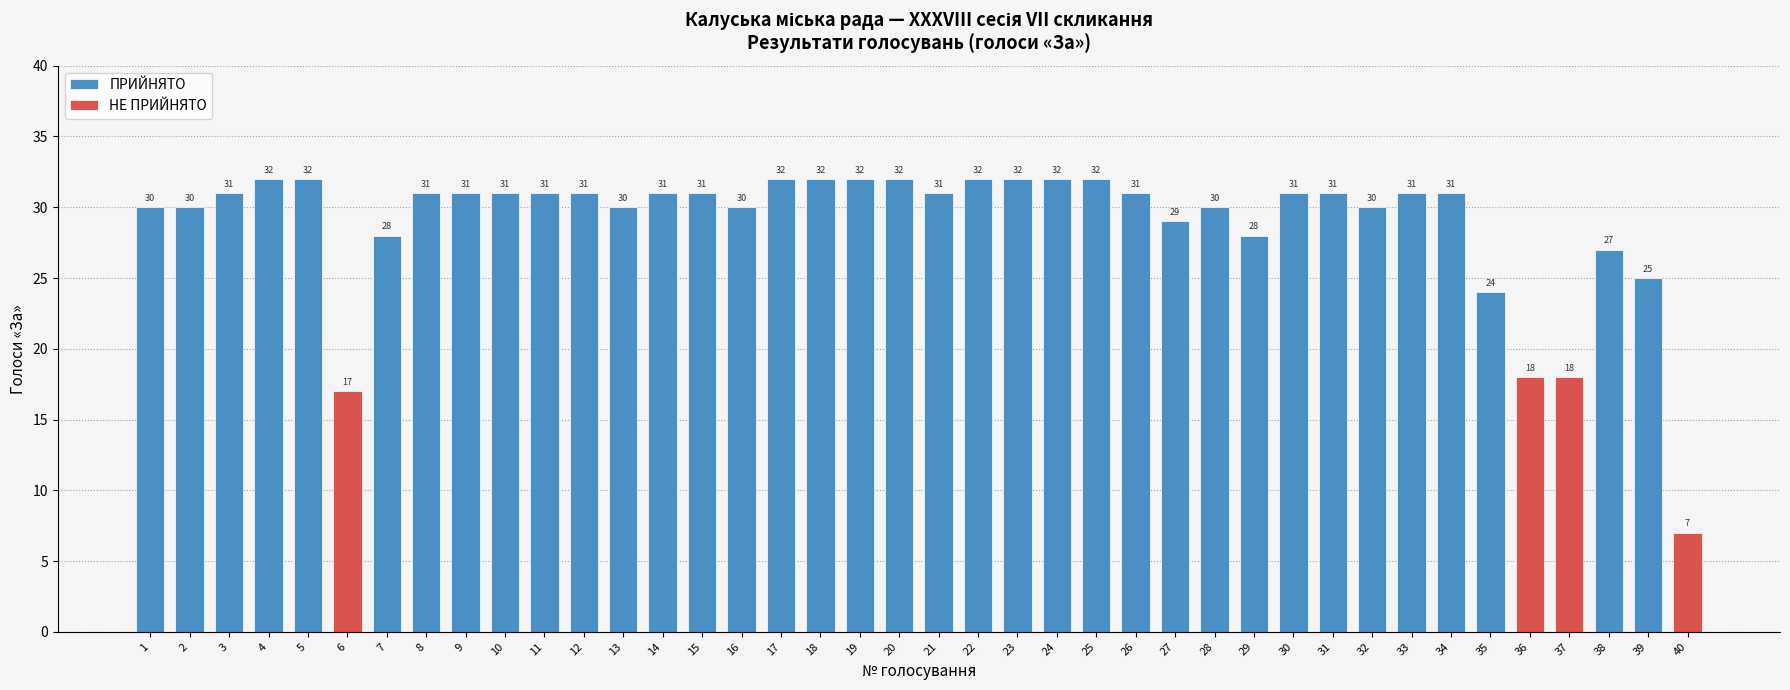

How many values in the За series are below 31?

16